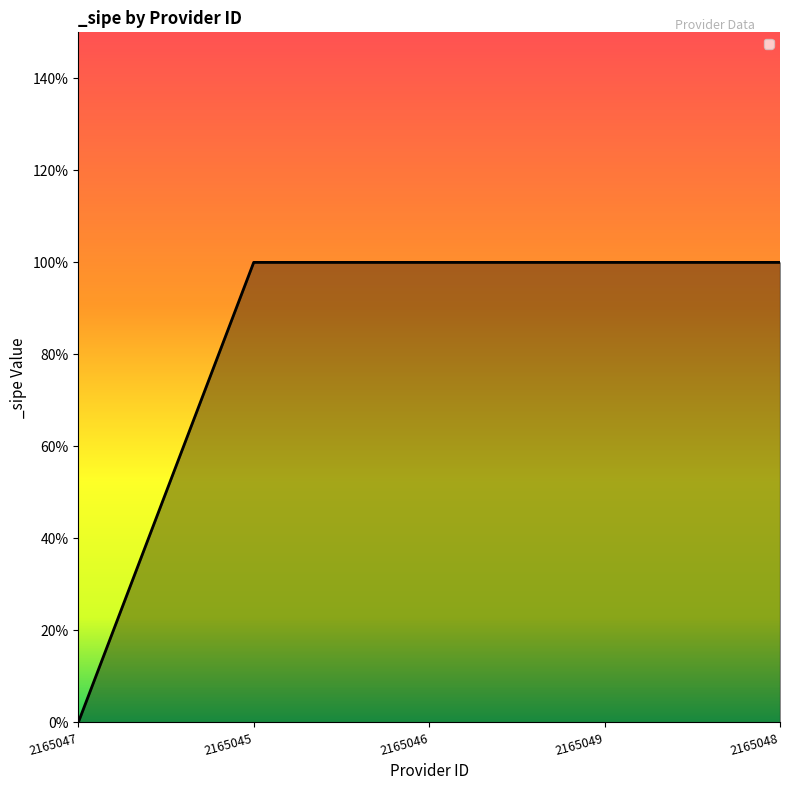

At which label is the value closest to 0?

2165047